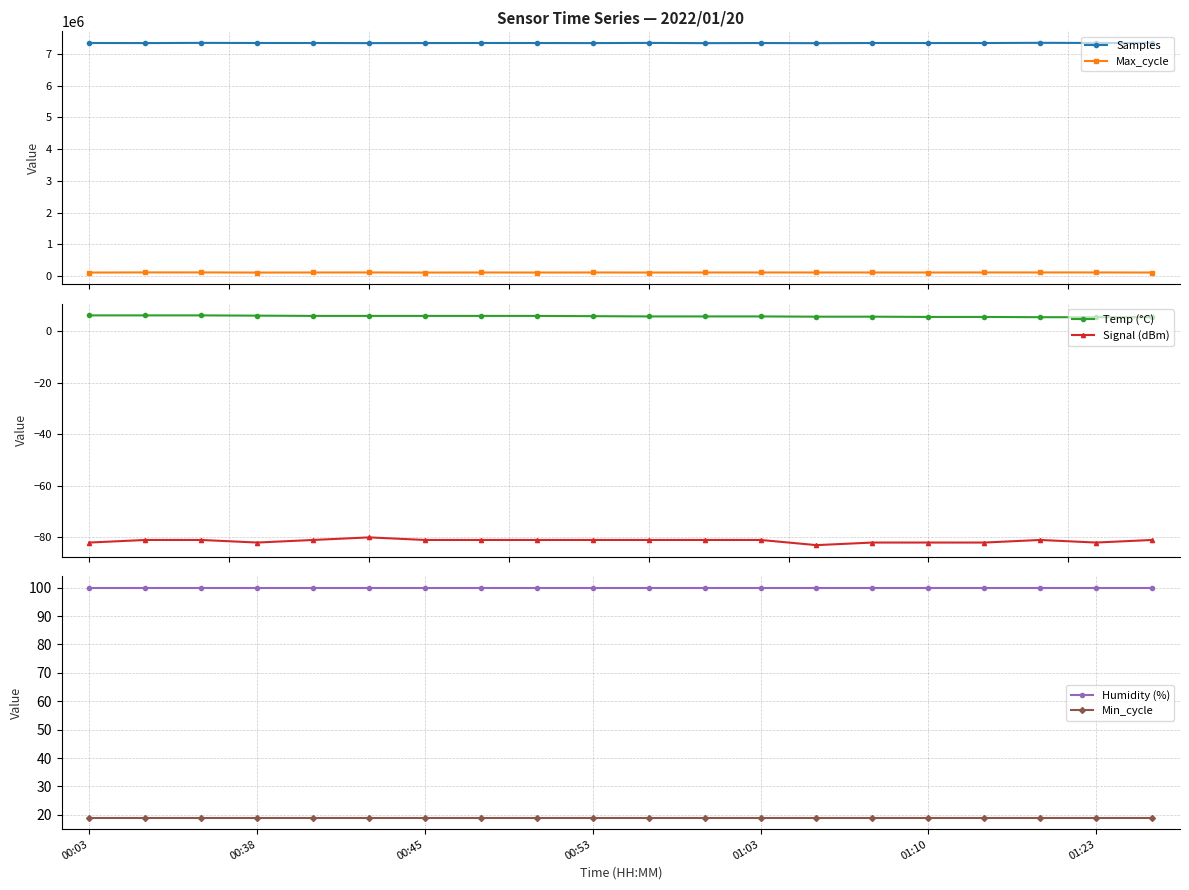

At how many categories does at least one series exceed 7286763?

20